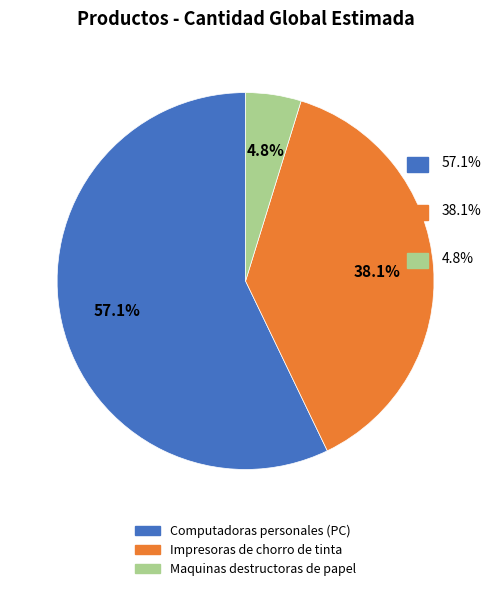

What percentage is the Computadoras personales (PC) slice, to the nearest percent?

57%